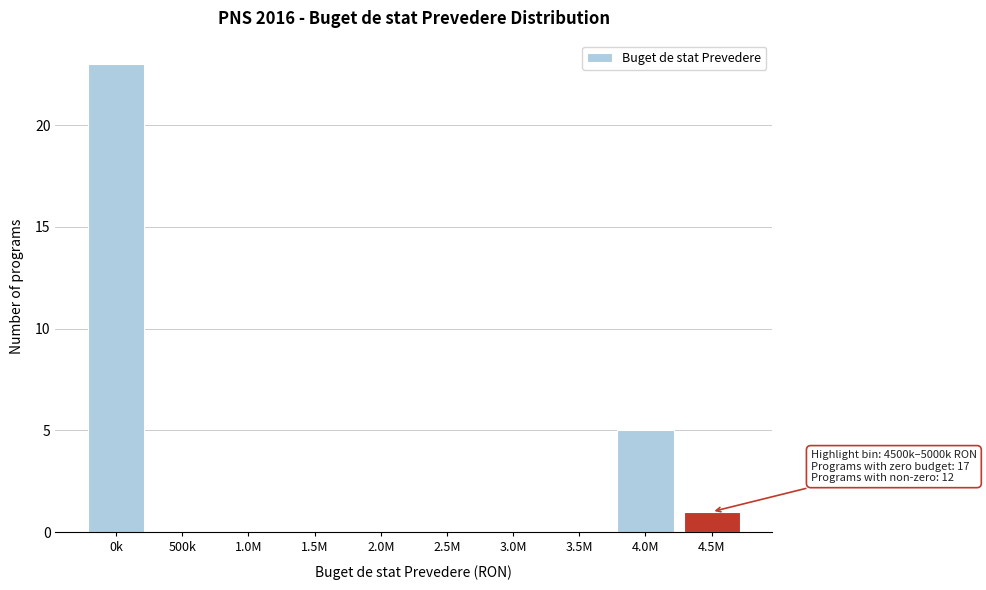

Reading left to right, list all the values displayed in this chart.

0k=23	500k=0	1.0M=0	1.5M=0	2.0M=0	2.5M=0	3.0M=0	3.5M=0	4.0M=5	4.5M=1